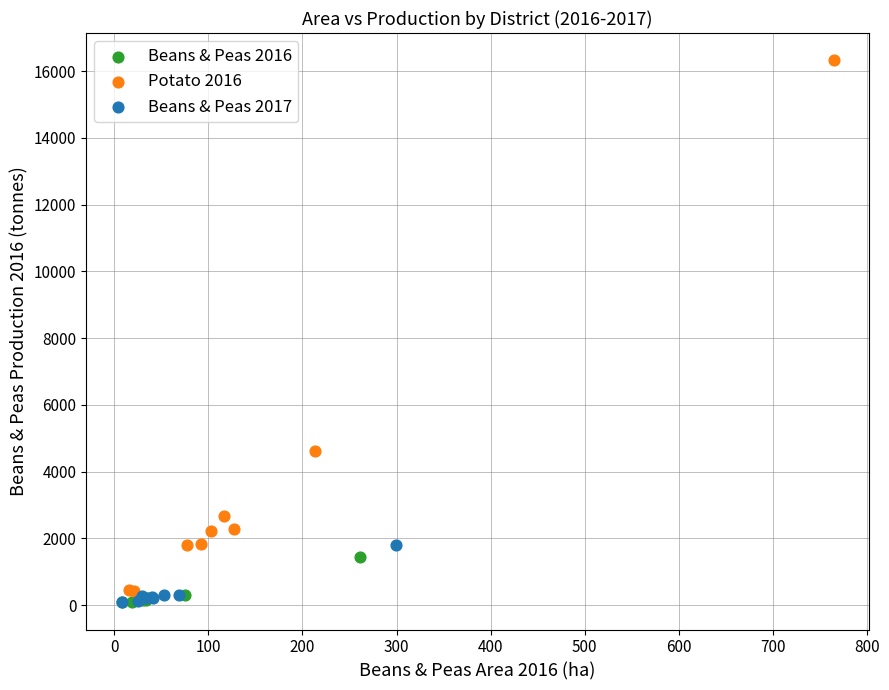

Which series has the widest spread of Y values?

Potato 2016